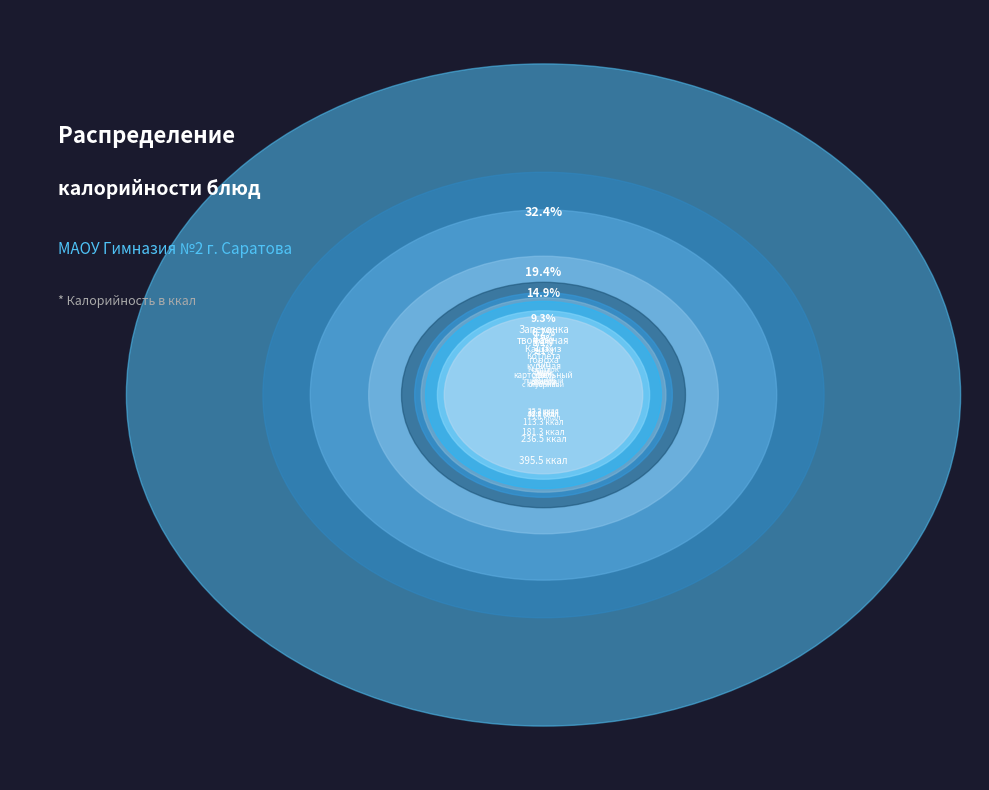

To the nearest percent, what is the difference between the largest and smallest slice percentages?

30%